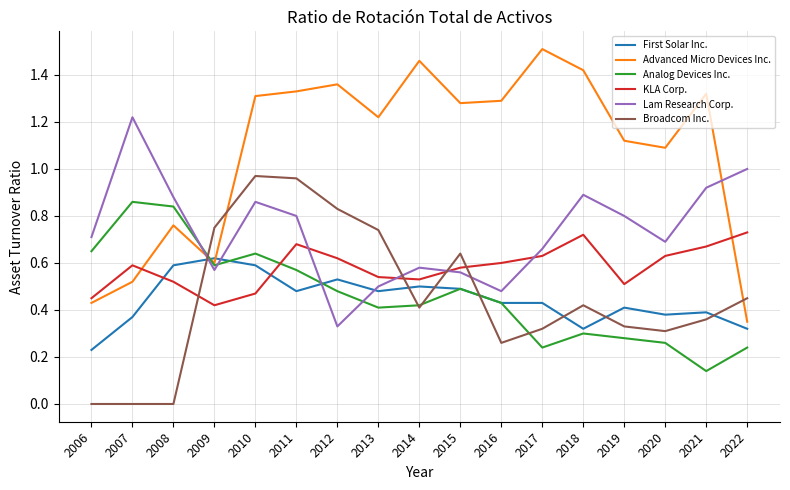

At which category does Advanced Micro Devices Inc. reach its first local peak?

2008